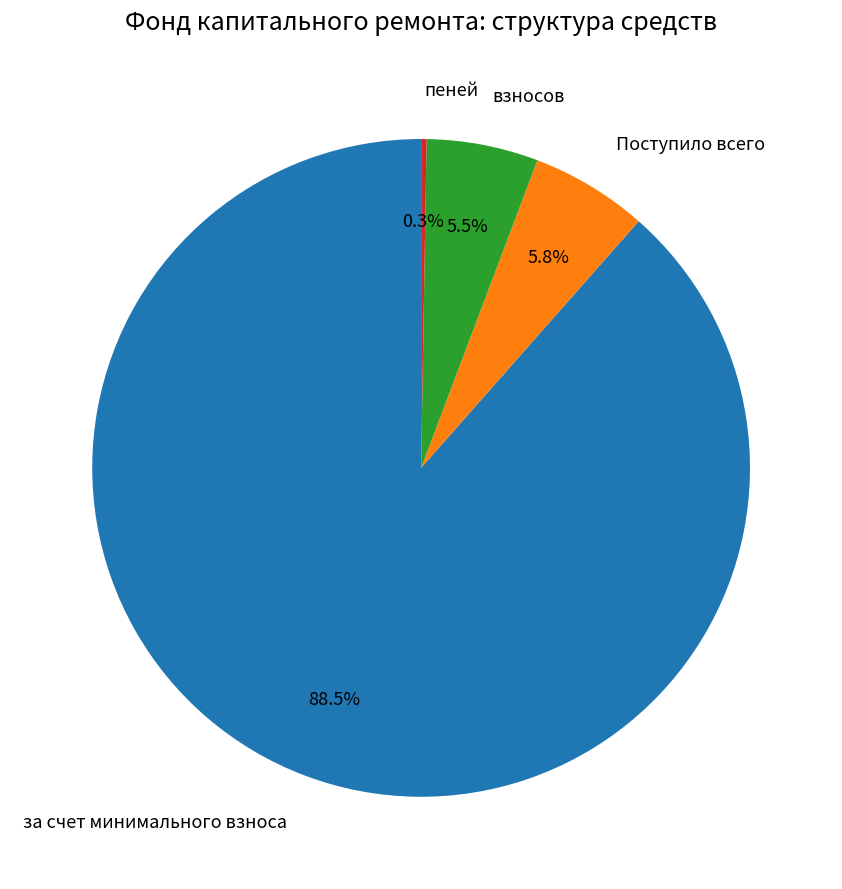

What is the largest slice in the pie chart?

за счет минимального взноса